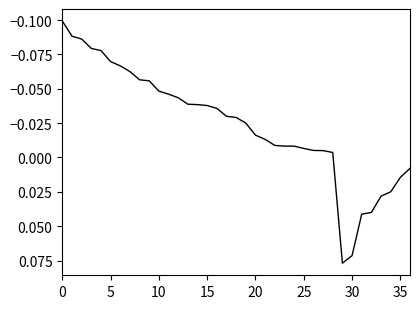

True or false: there are more than 0 points higher than both neighbors.

True